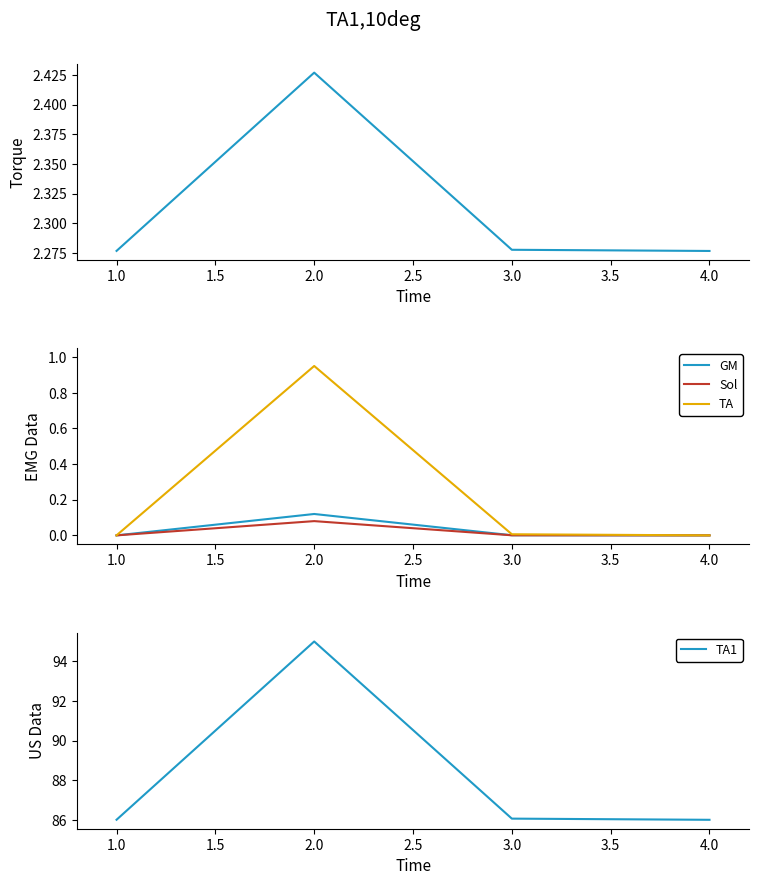

Which series has the largest range (max minus min)?

TA1